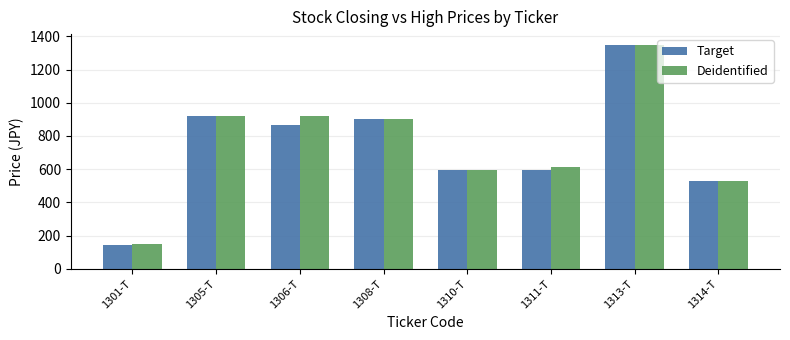

Are the bars horizontal?

No